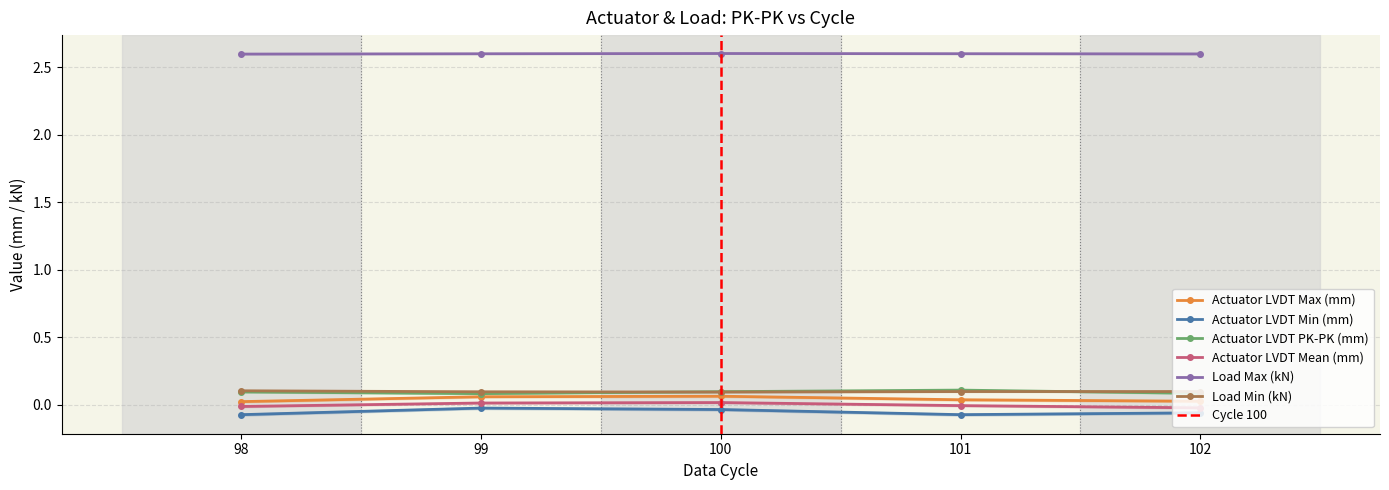

Which has a higher value, 99 or 100?

100